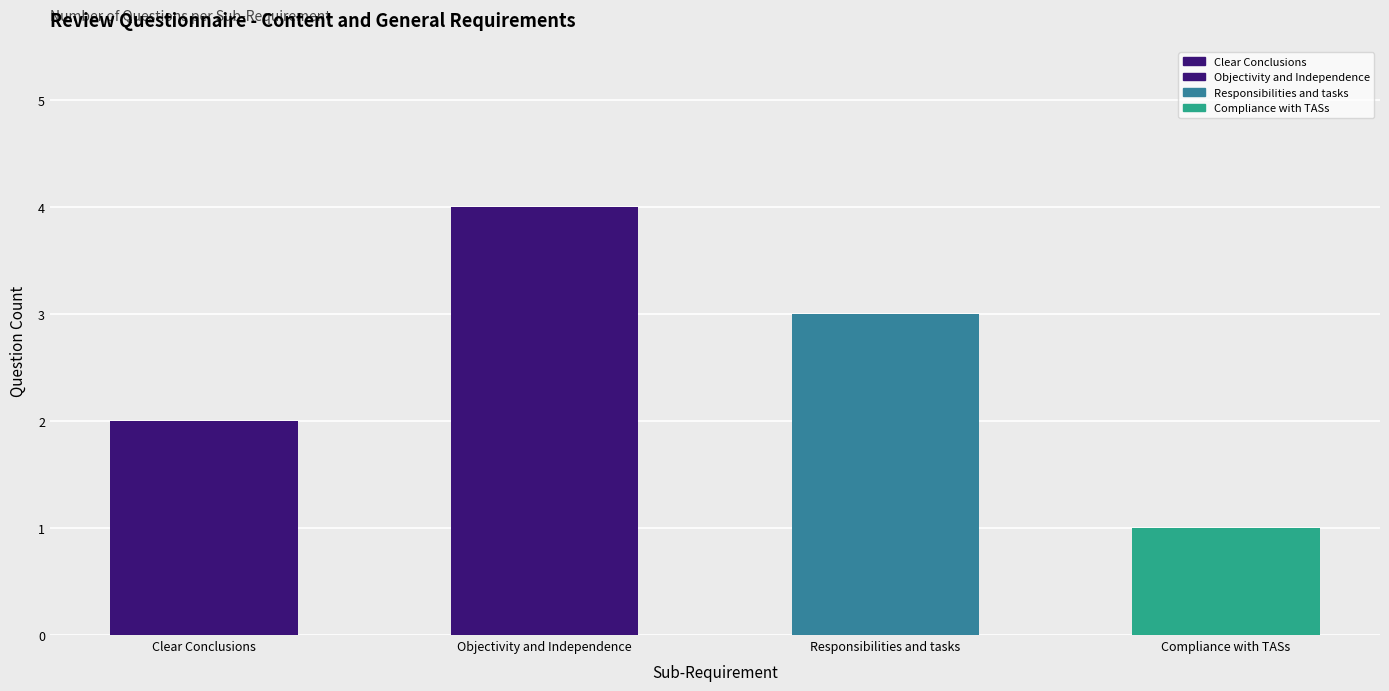

The chart shows a value of 3 at Clear Conclusions. True or false?

False